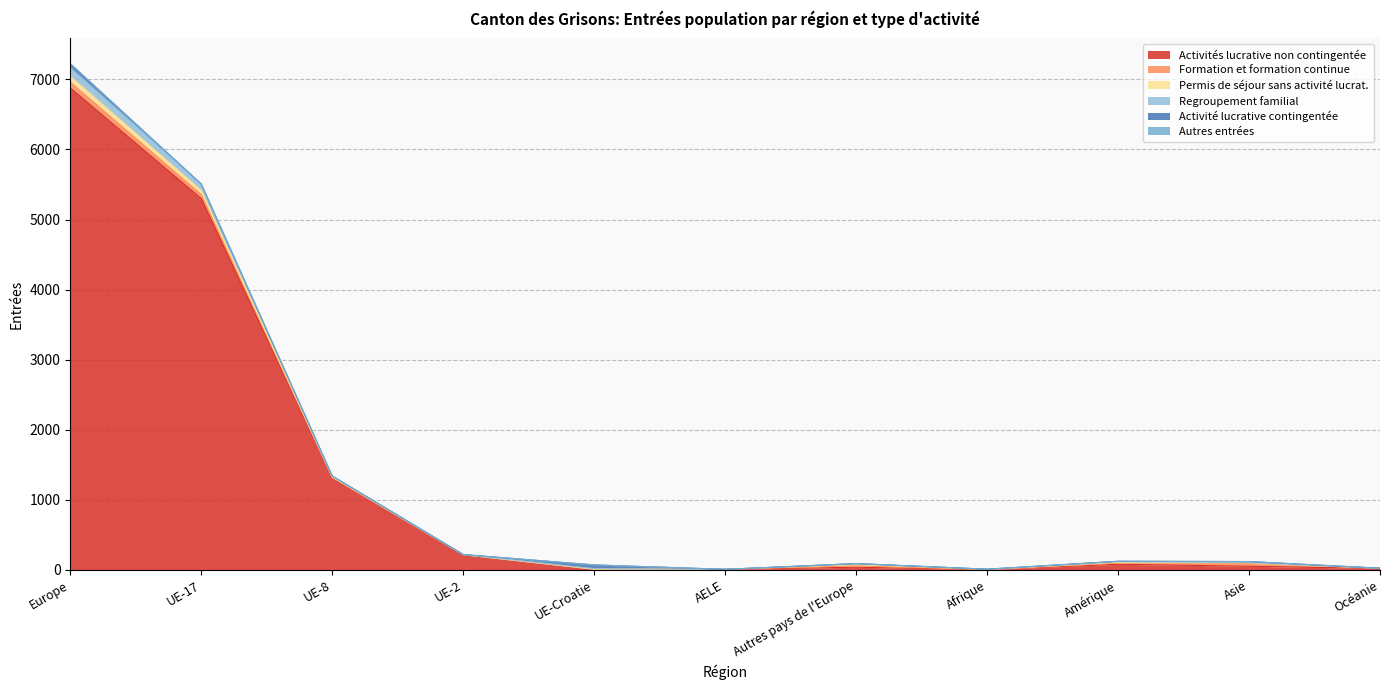

What is the total value across all series at UE-2?

217